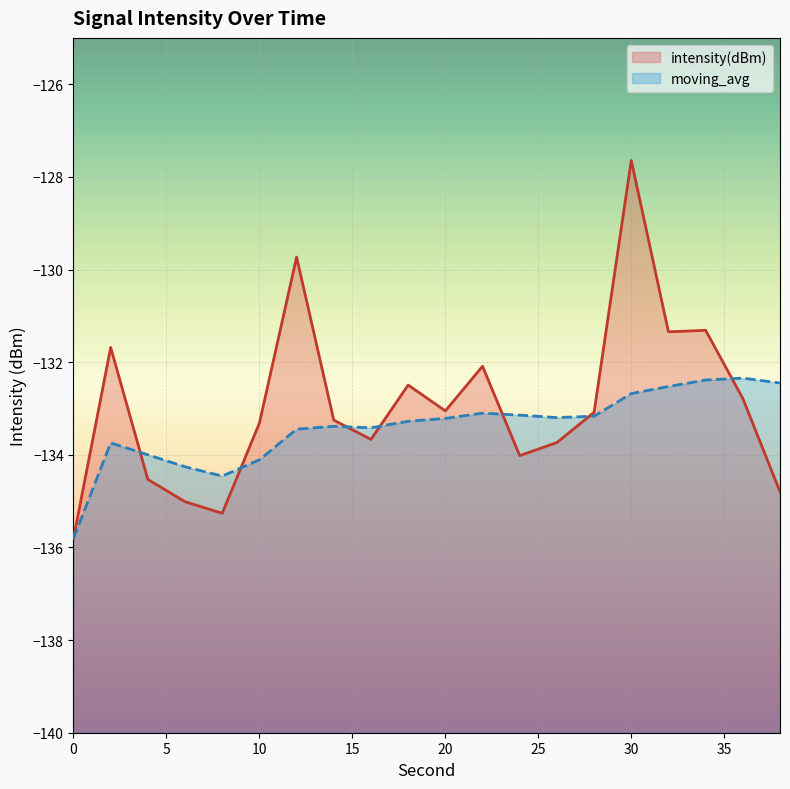

Which series changed the most between 0 and 28?

intensity(dBm)